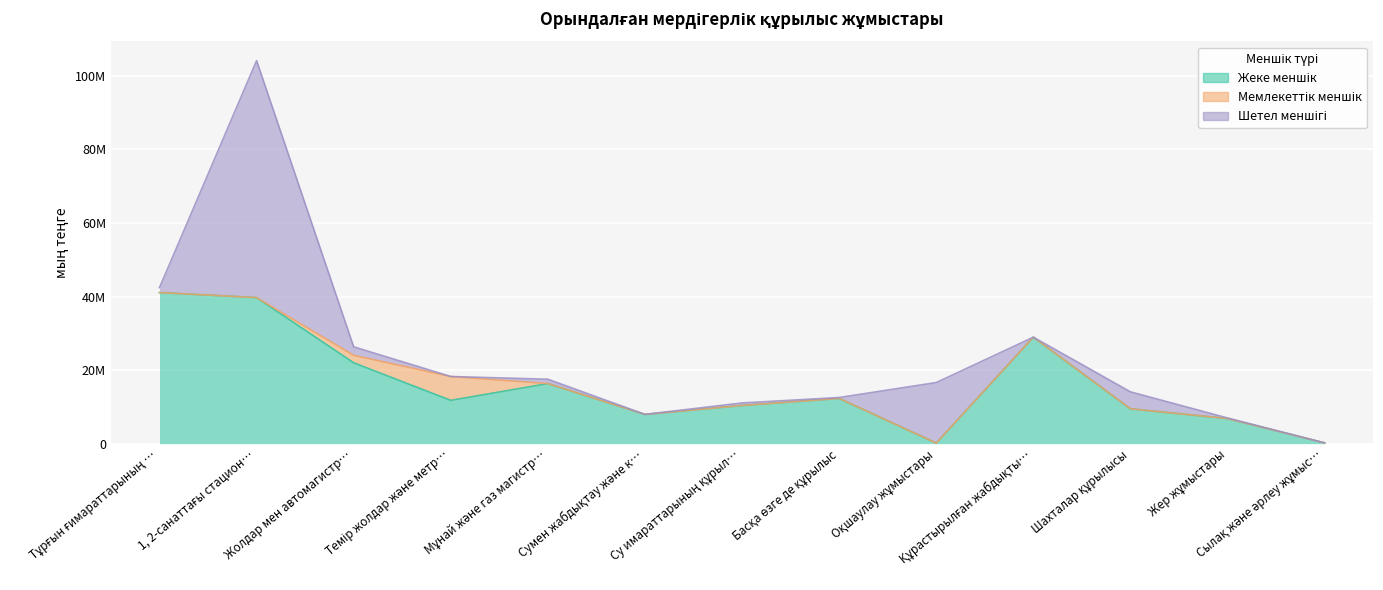

How many values in the Жеке меншік series exceed 11777437?

6